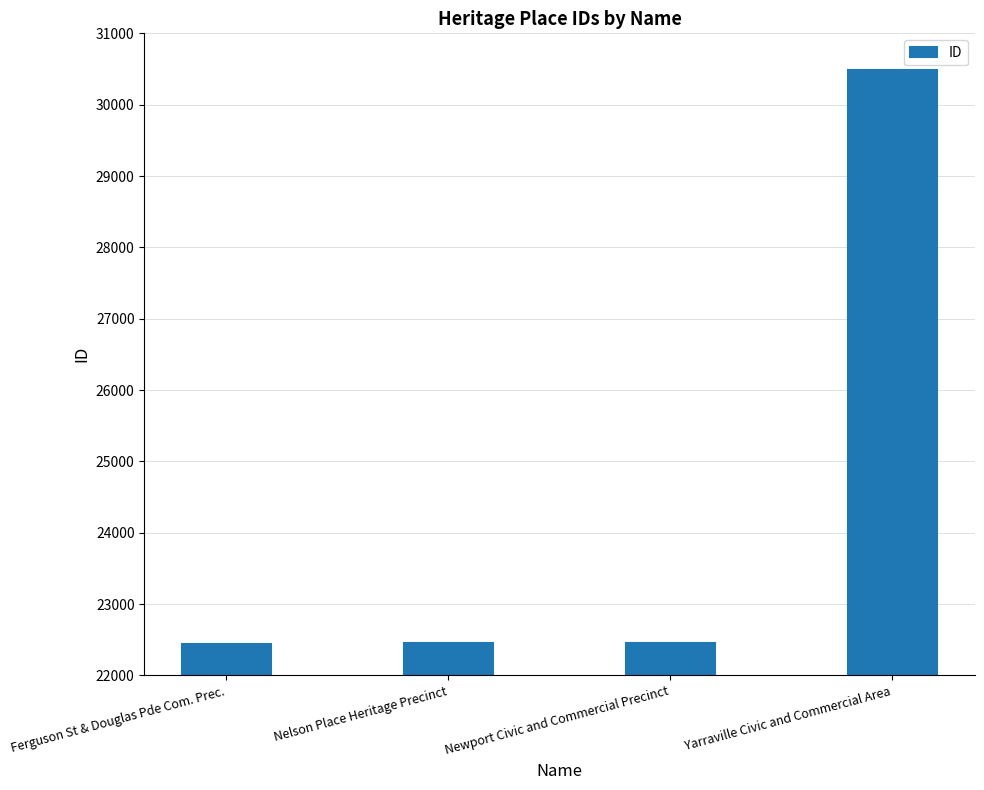

What is the difference between the second highest and minimum values?

17